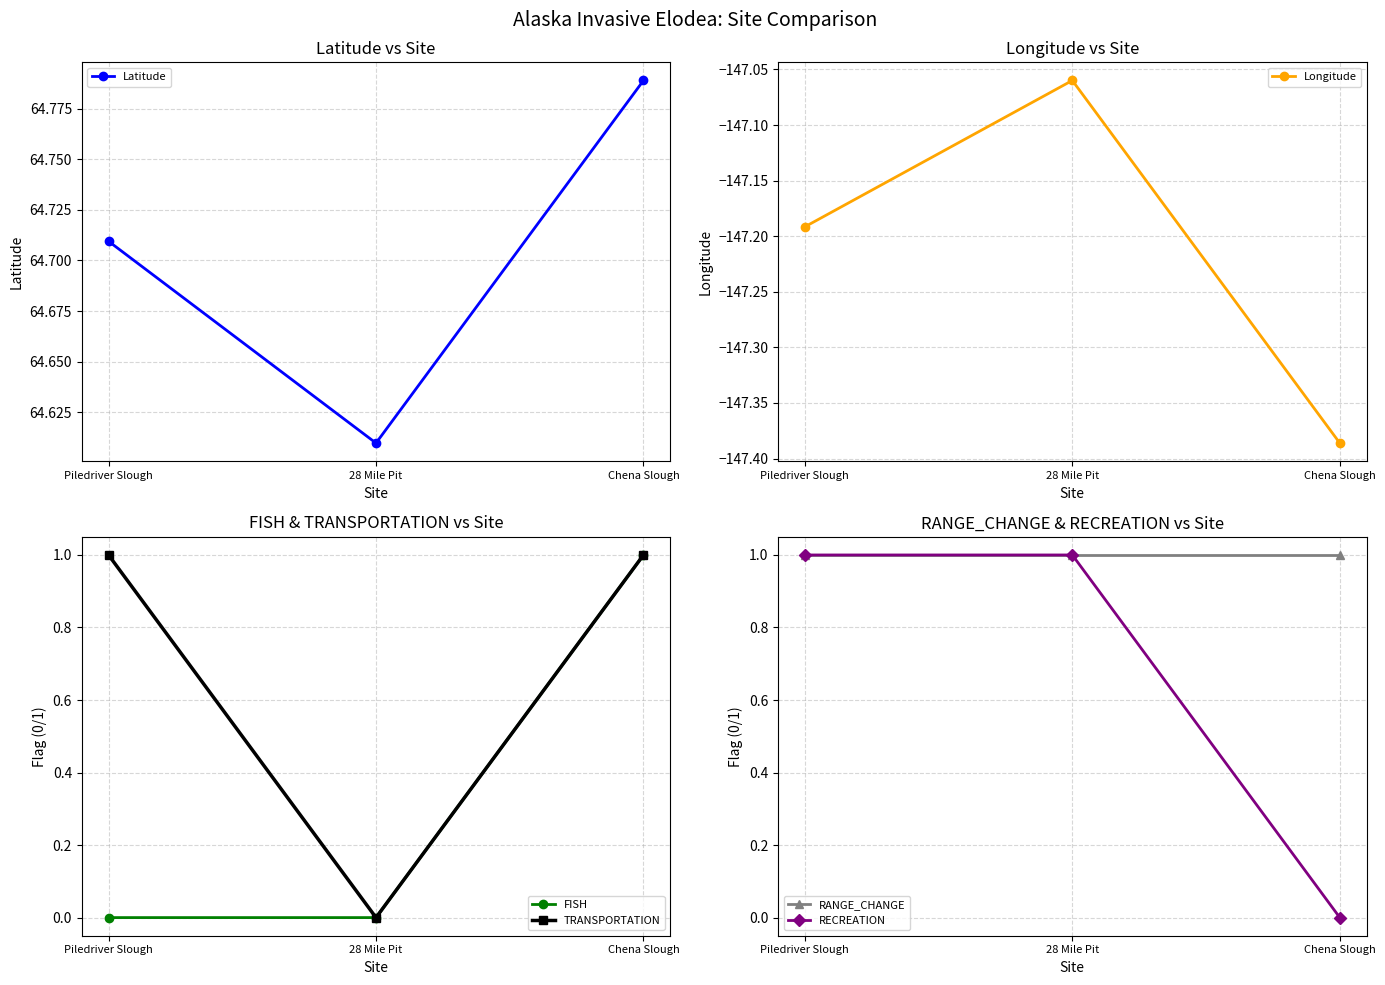

What is the label of the 1st point from the left?

Piledriver Slough